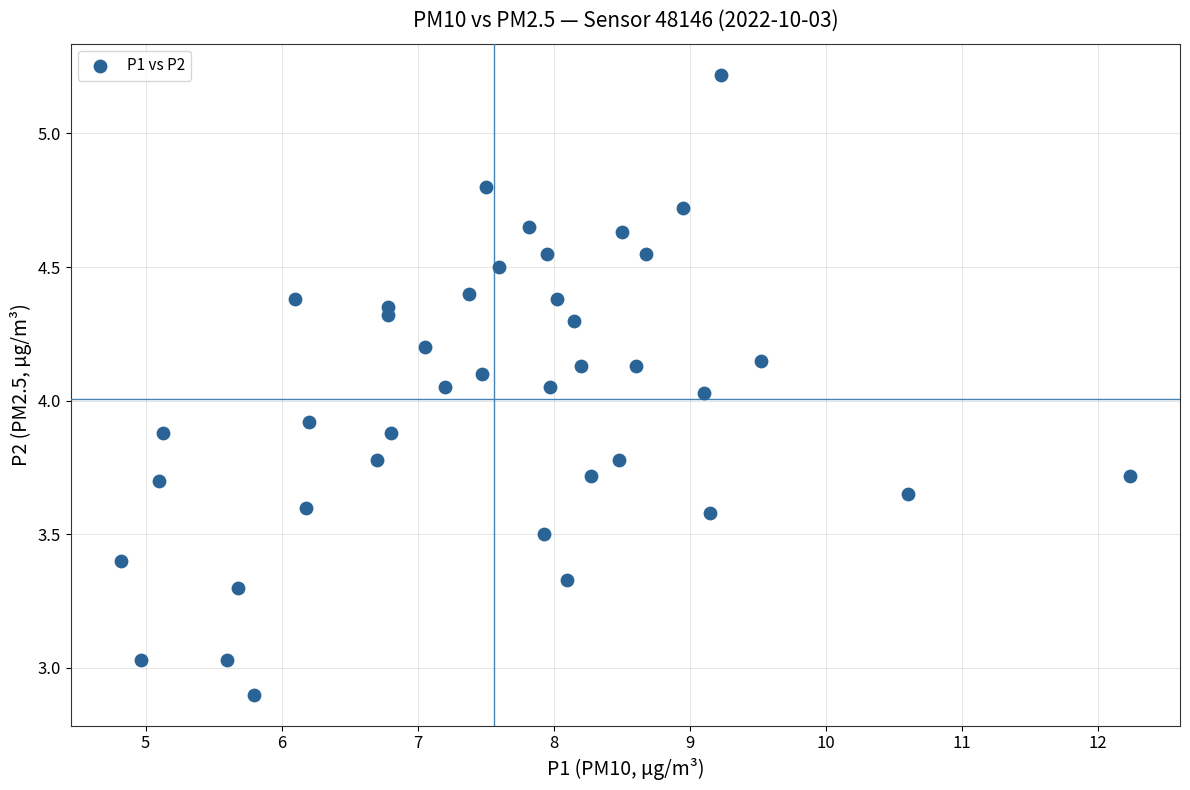

What is the range of Y values (max minus min)?

2.3